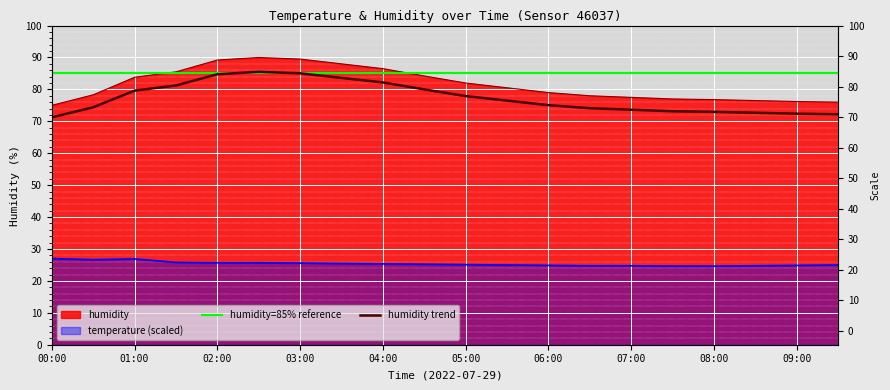

At which label is temperature closest to 25?

05:30